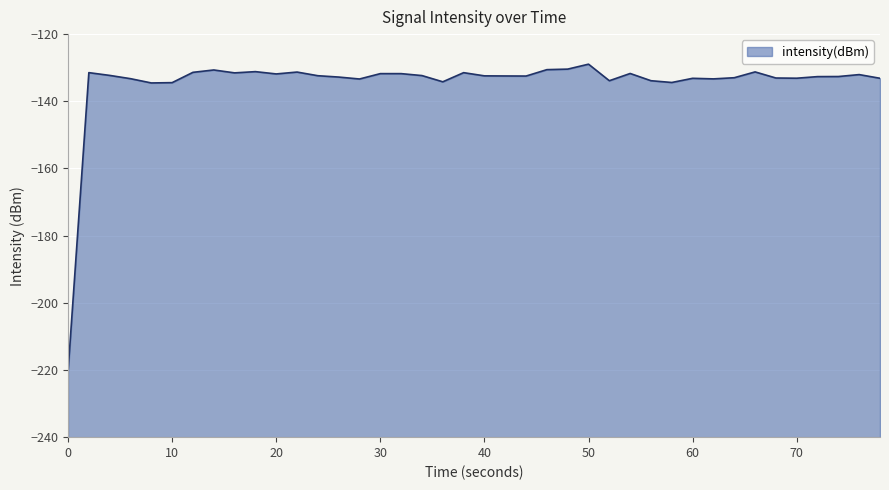

Is it true that the value at 20 is -26.4?

False